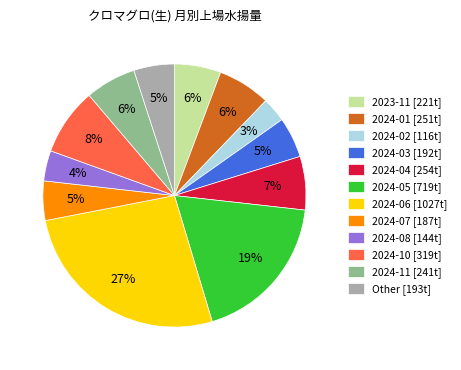

Do 2024-01 [251t] and 2024-06 [1027t] together represent more than half of the pie?

No